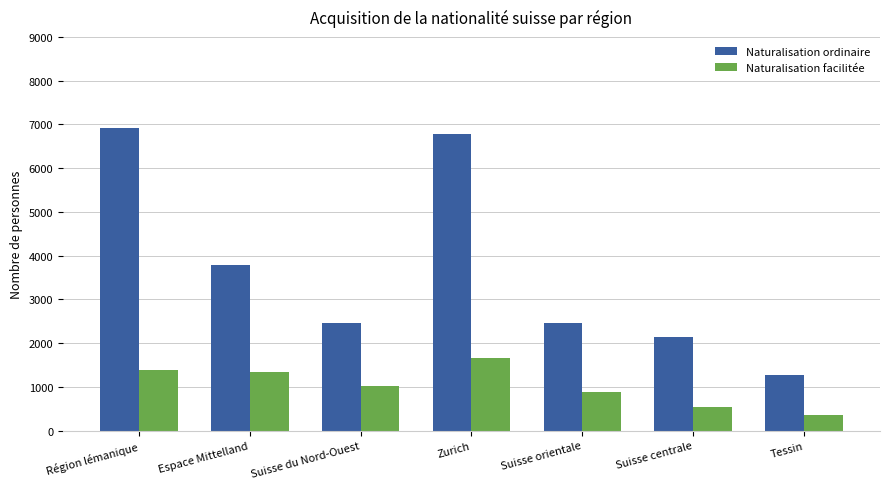

Is it true that Naturalisation ordinaire equals 3243 at Suisse orientale?

False